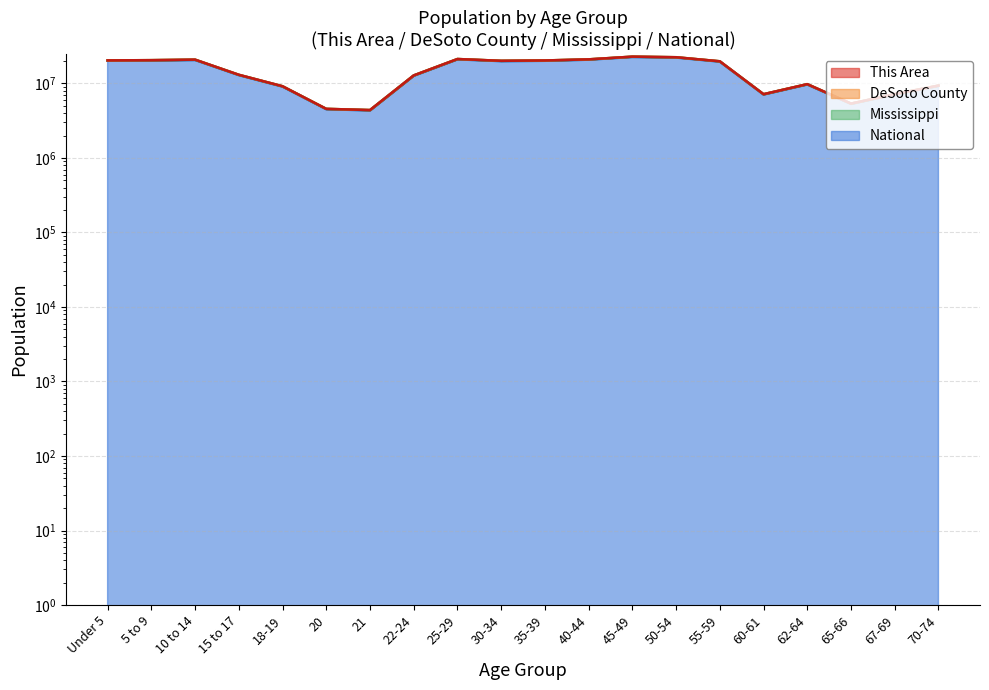

What is the spread (max minus min) of values at 55-59?

195403